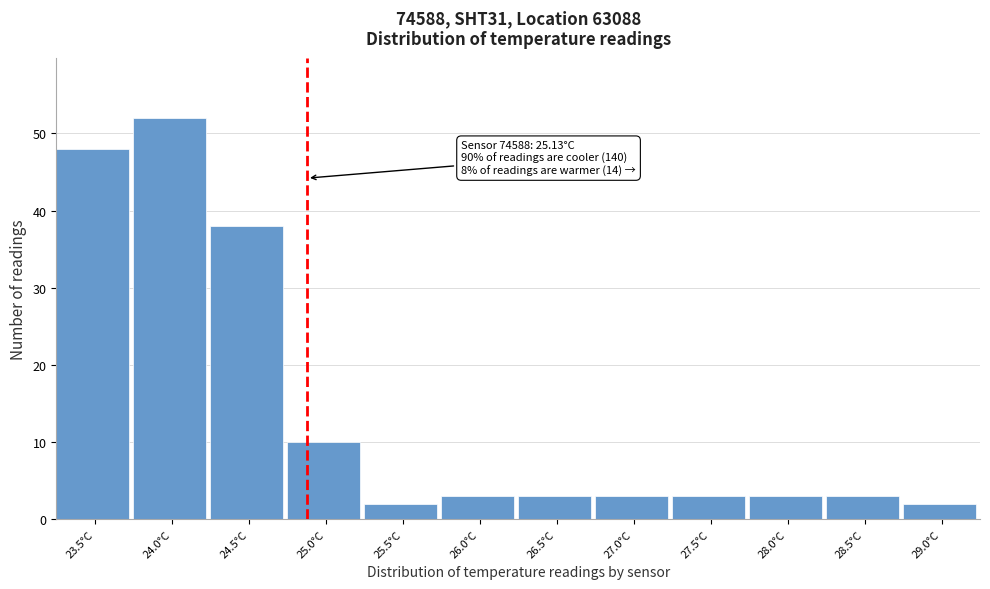

Reading left to right, transcribe all the data shown in this chart.

48	52	38	10	2	3	3	3	3	3	3	2